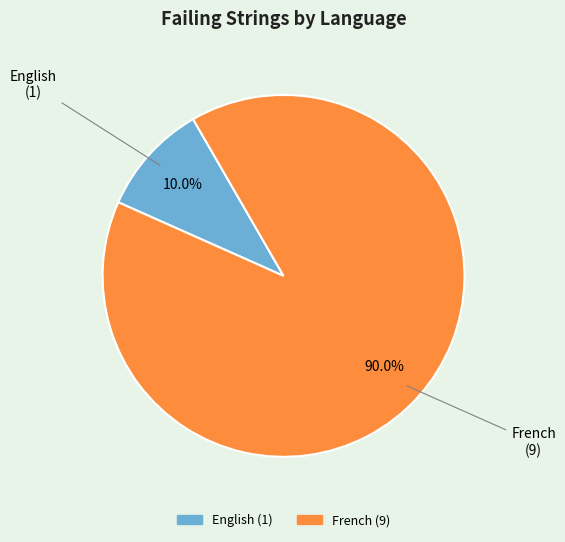

Between English and French, which is larger?

French